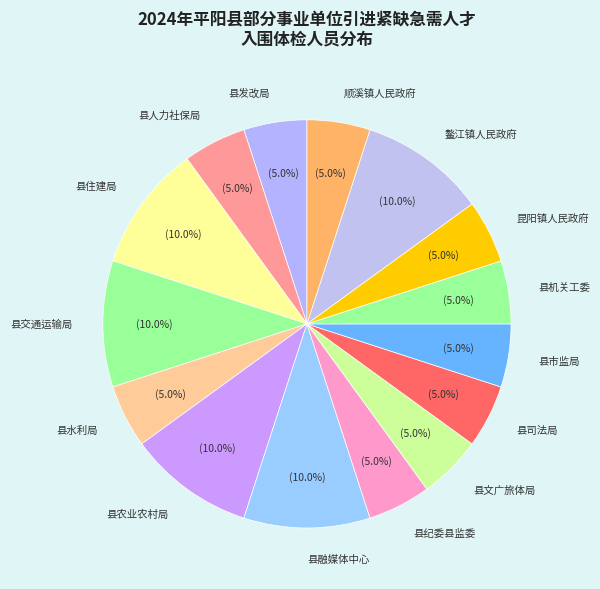

Is it true that 昆阳镇人民政府 is 5% of the pie?

True